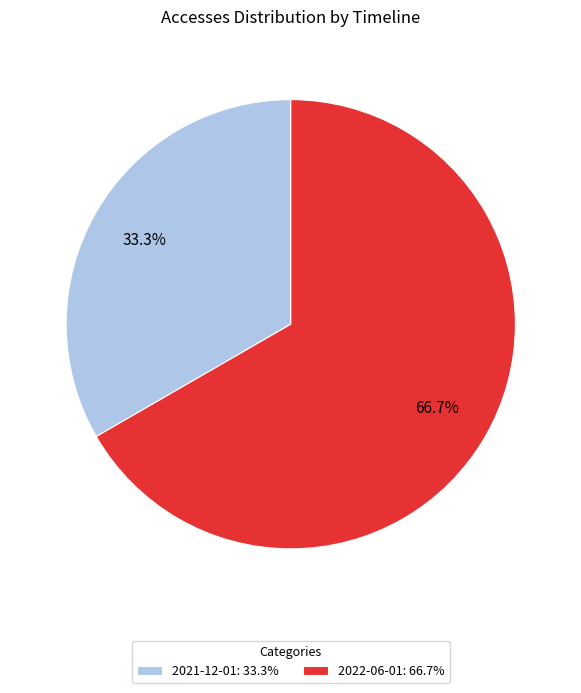

Rank the categories by value from lowest to highest.

2021-12-01, 2022-06-01